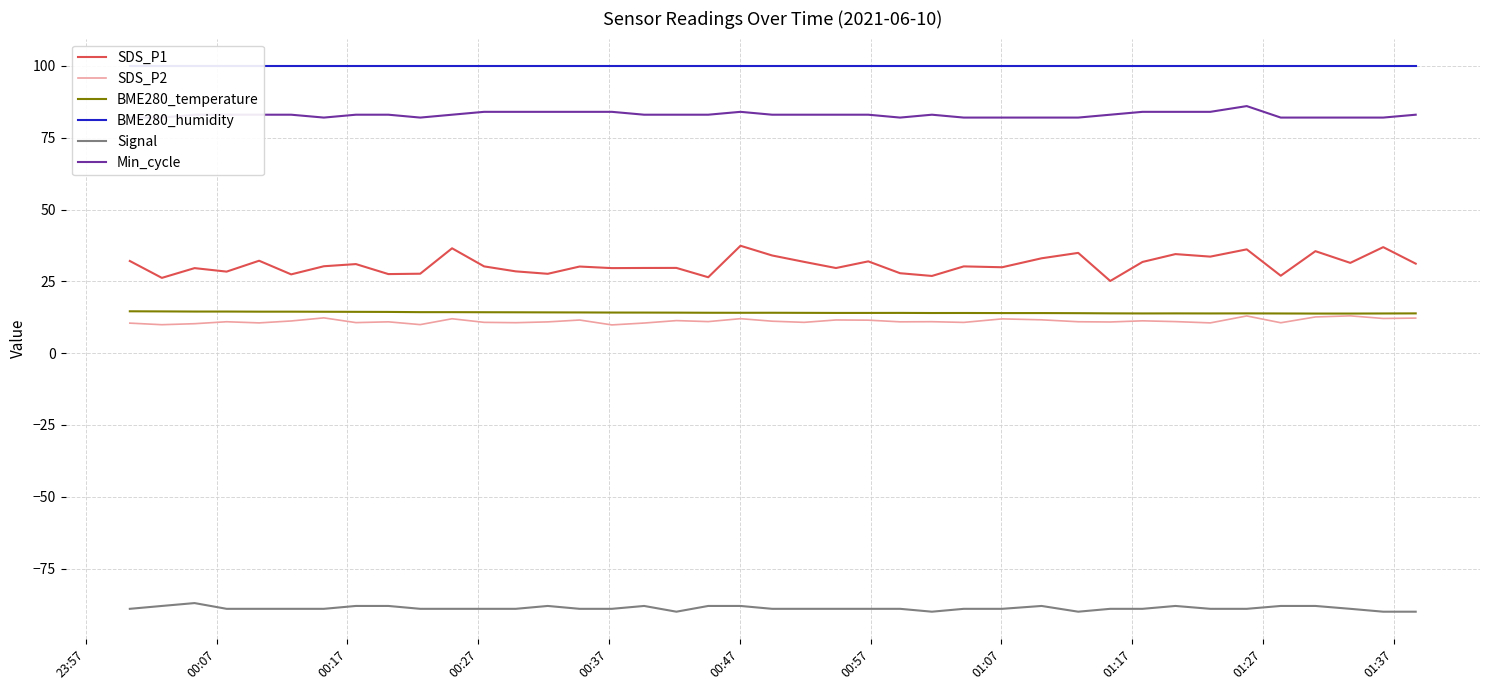

What is the maximum value for SDS_P1?

37.4